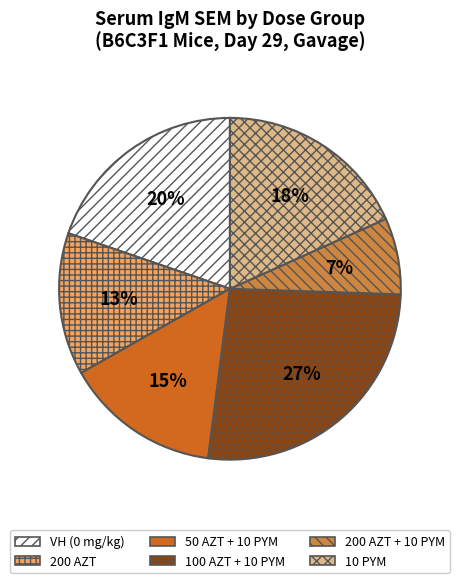

Do 100 AZT + 10 PYM and 200 AZT together represent more than half of the pie?

No